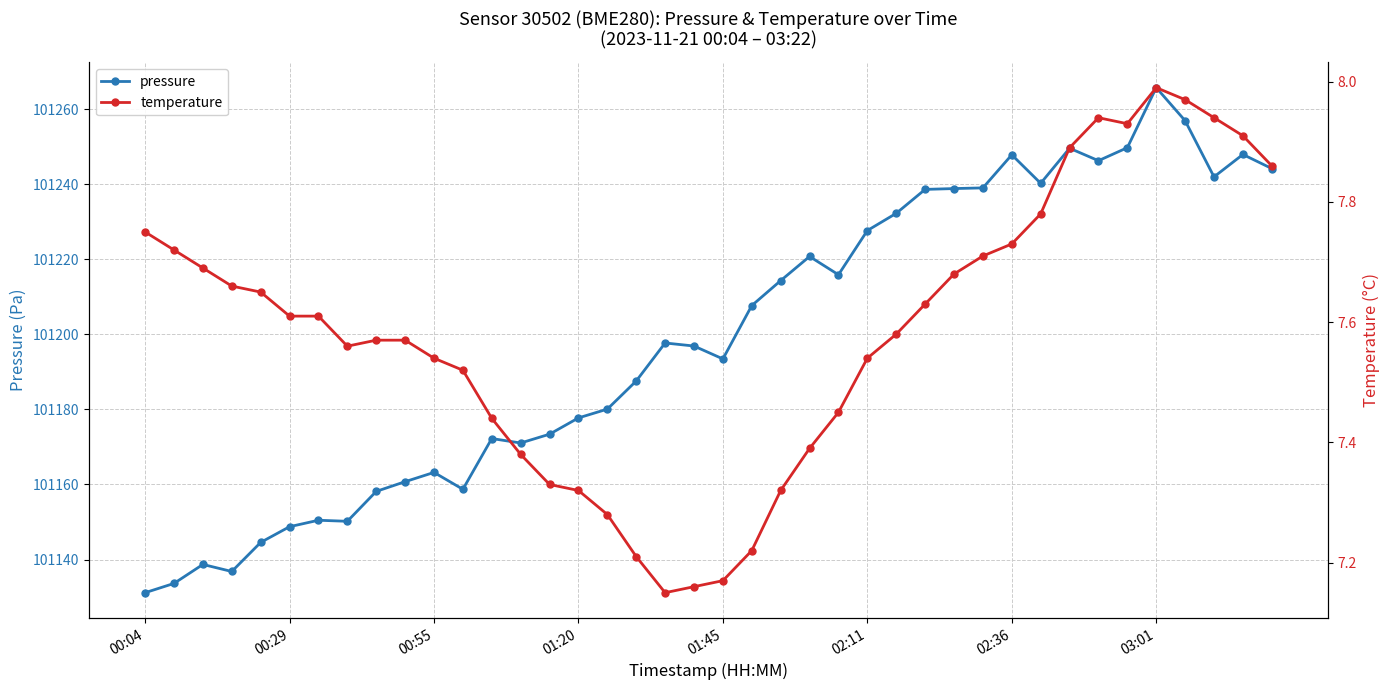

Which has a higher value, 34 or 38?

34